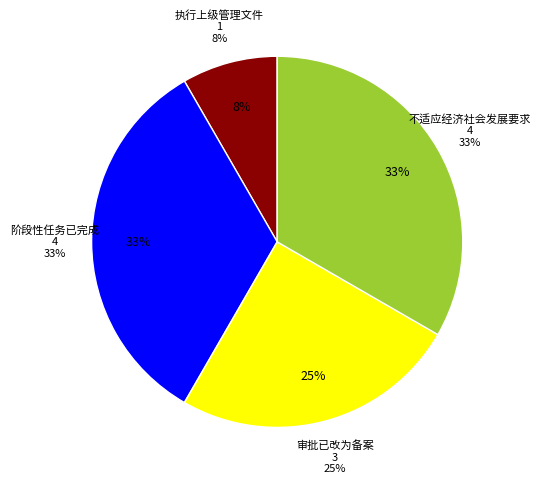

The 阶段性任务已完成 slice represents 20% of the pie. True or false?

False